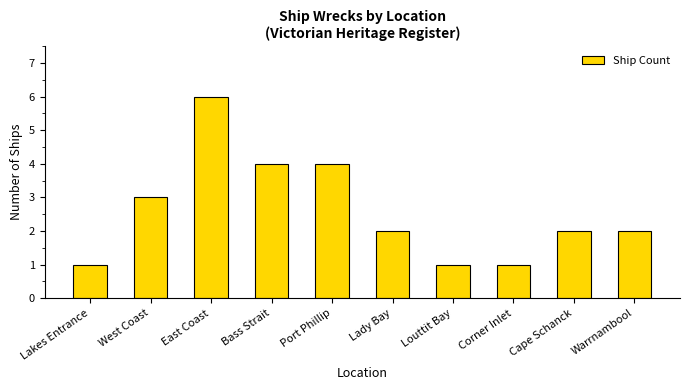

What is the smallest value displayed?

1